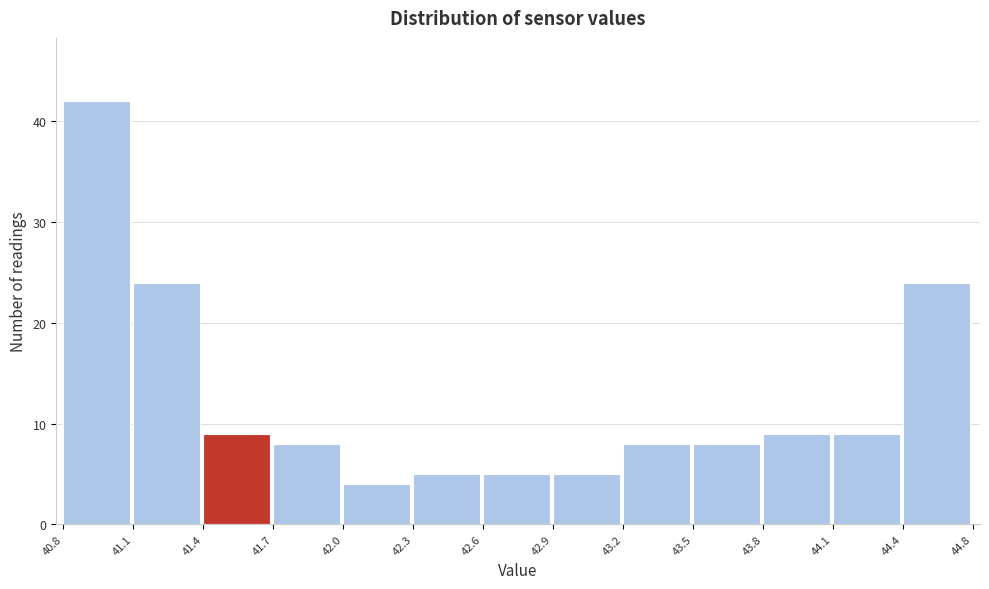

Reading left to right, list all the values displayed in this chart.

40.8=42	41.1=24	41.4=9	41.7=8	42.0=4	42.3=5	42.6=5	42.9=5	43.2=8	43.5=8	43.8=9	44.1=9	44.4=24